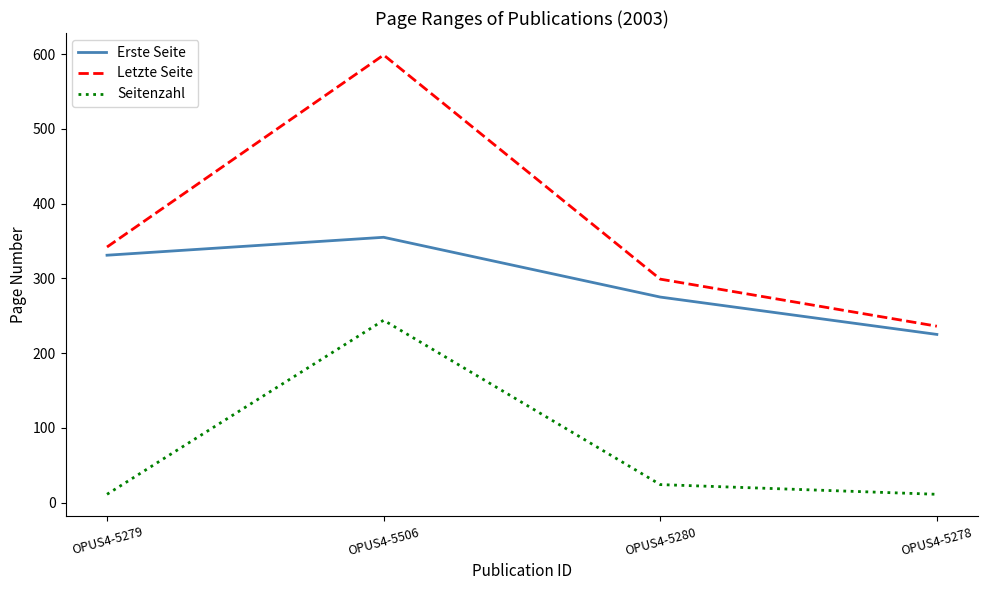

Reading left to right, what are all the values shown in this chart?

Erste Seite: OPUS4-5279=331	OPUS4-5506=355	OPUS4-5280=275	OPUS4-5278=225
Letzte Seite: OPUS4-5279=342	OPUS4-5506=599	OPUS4-5280=299	OPUS4-5278=236
Seitenzahl: OPUS4-5279=11	OPUS4-5506=244	OPUS4-5280=24	OPUS4-5278=11